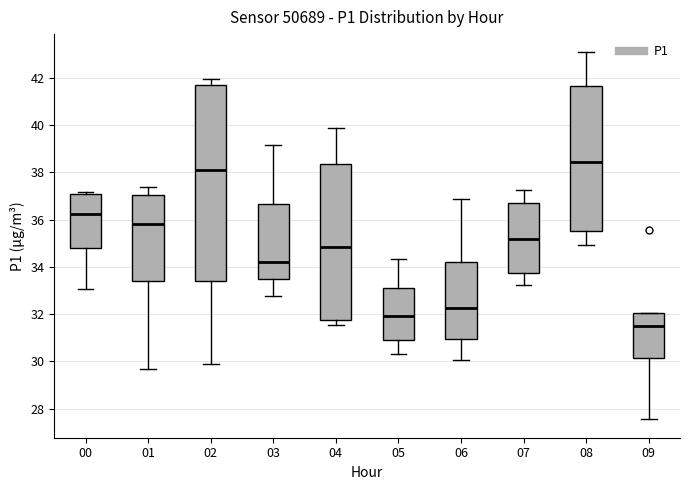

Where is the upper edge of the box at x = 01 on the y-axis? The values are not printed on the chart, so give them approximately, as read against the axis.

37.0